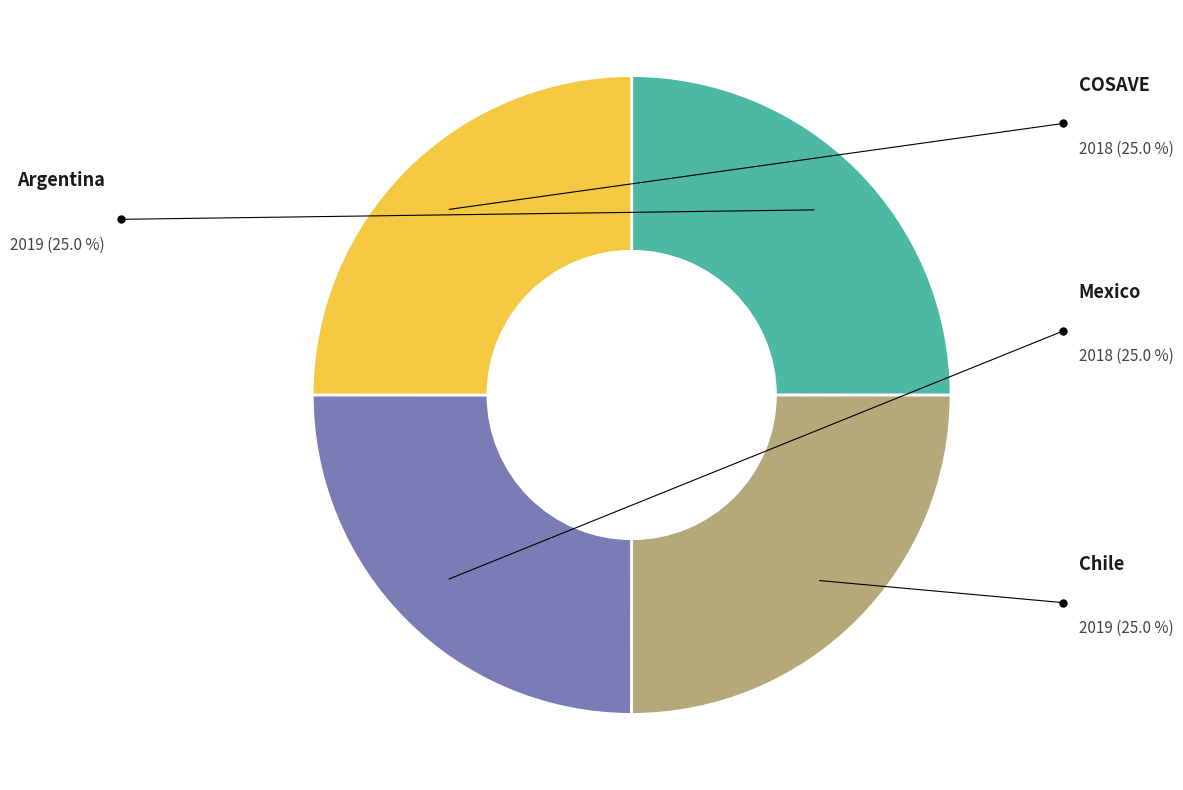

True or false: Argentina accounts for 13% of the total.

False